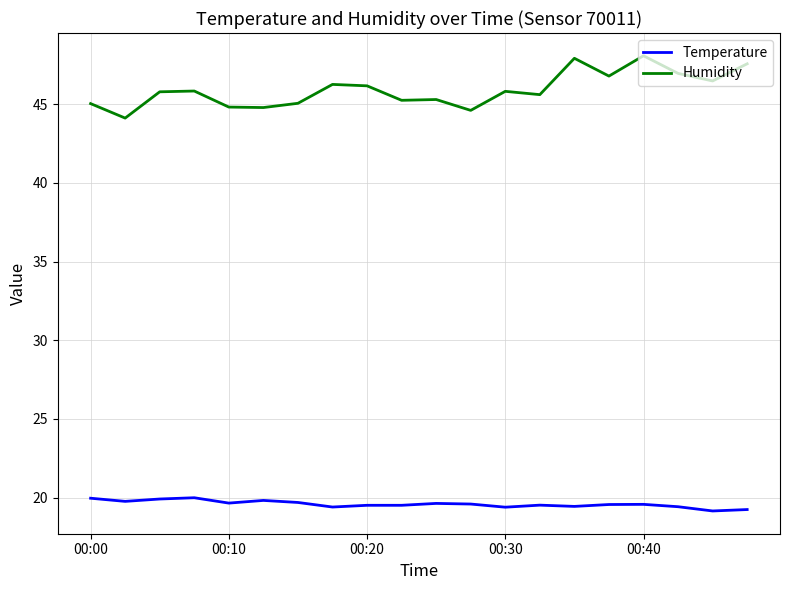

What is the maximum value shown in the chart?

48.1